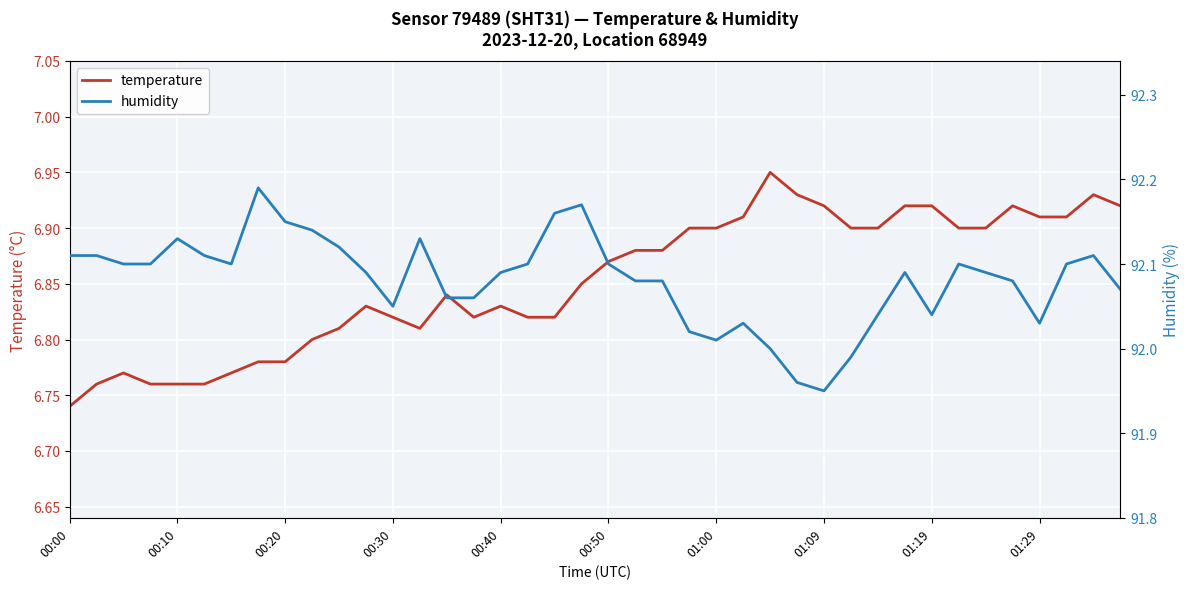

How many data points in humidity are above 92?

36